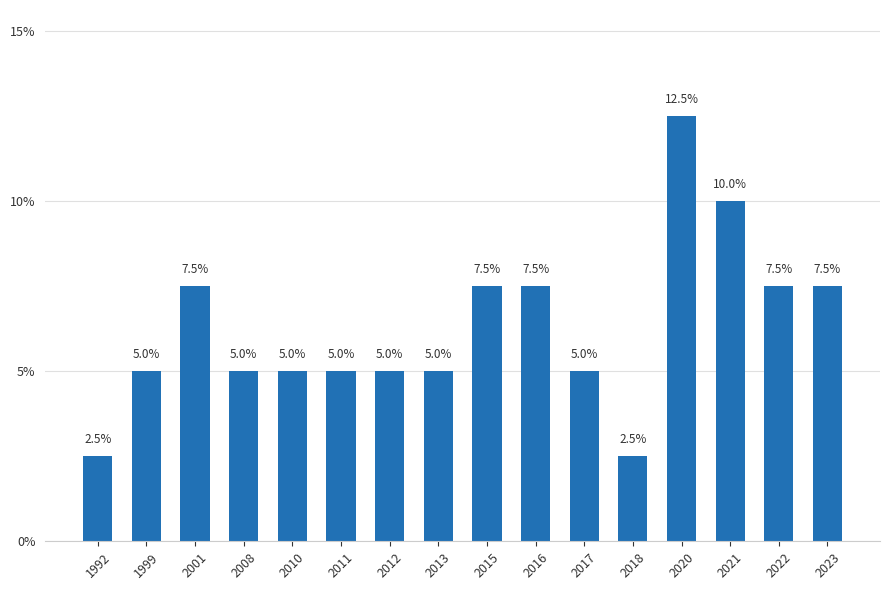

What is the value of the 9th bar from the left?

7.5